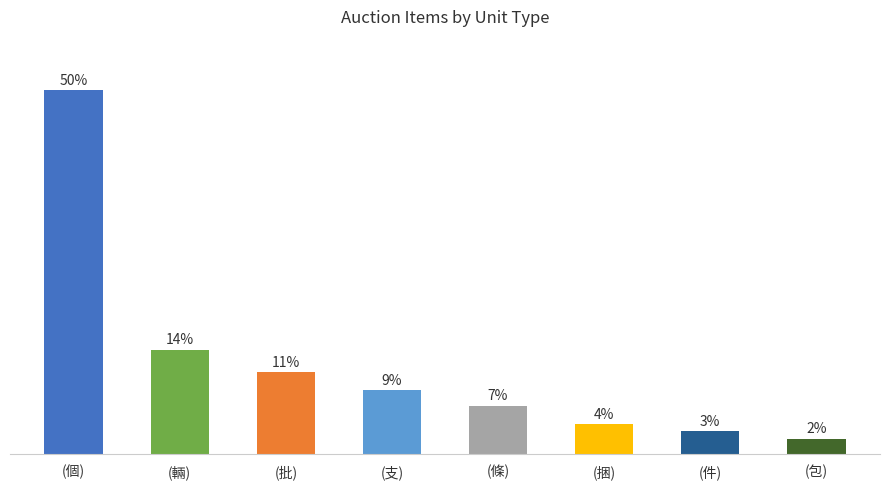

The chart shows a value of 61 at (條). True or false?

False